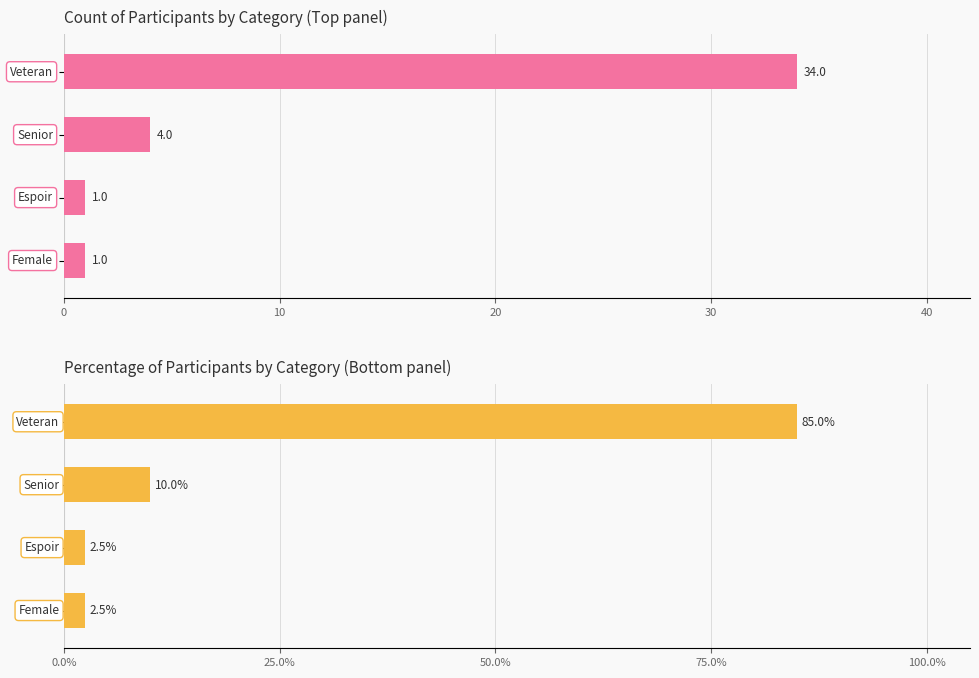

Rank the series by their average value, from highest to lowest.

Percentage, Count